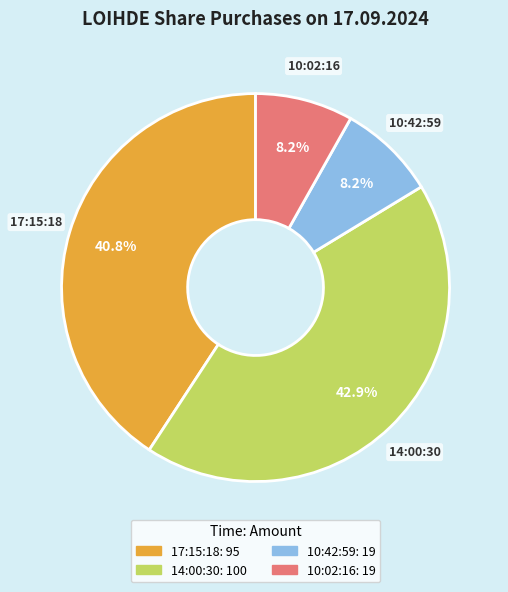

The 10:42:59 slice represents 8% of the pie. True or false?

True